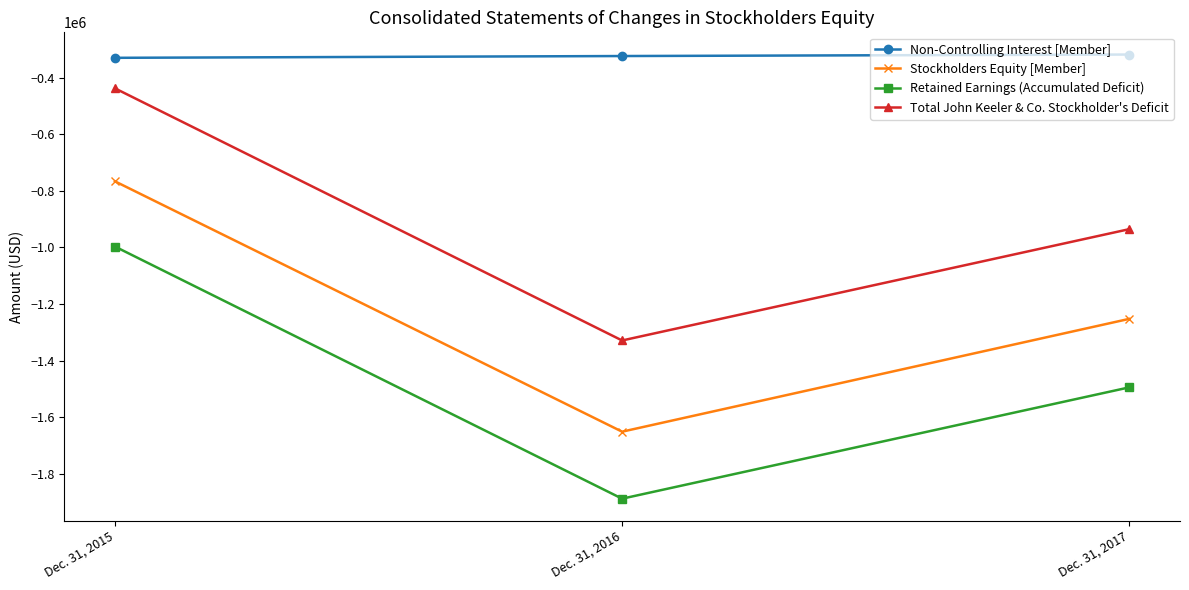

Is it true that Stockholders Equity [Member] equals -2126112 at Dec. 31, 2017?

False